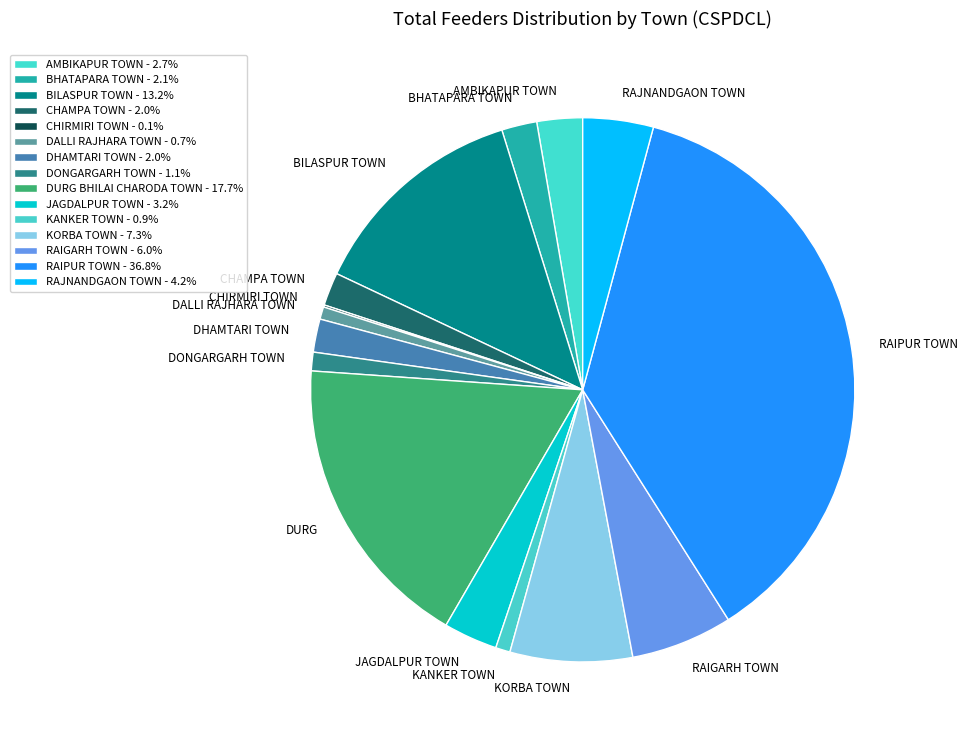

To the nearest percent, what portion does CHAMPA TOWN represent?

2%